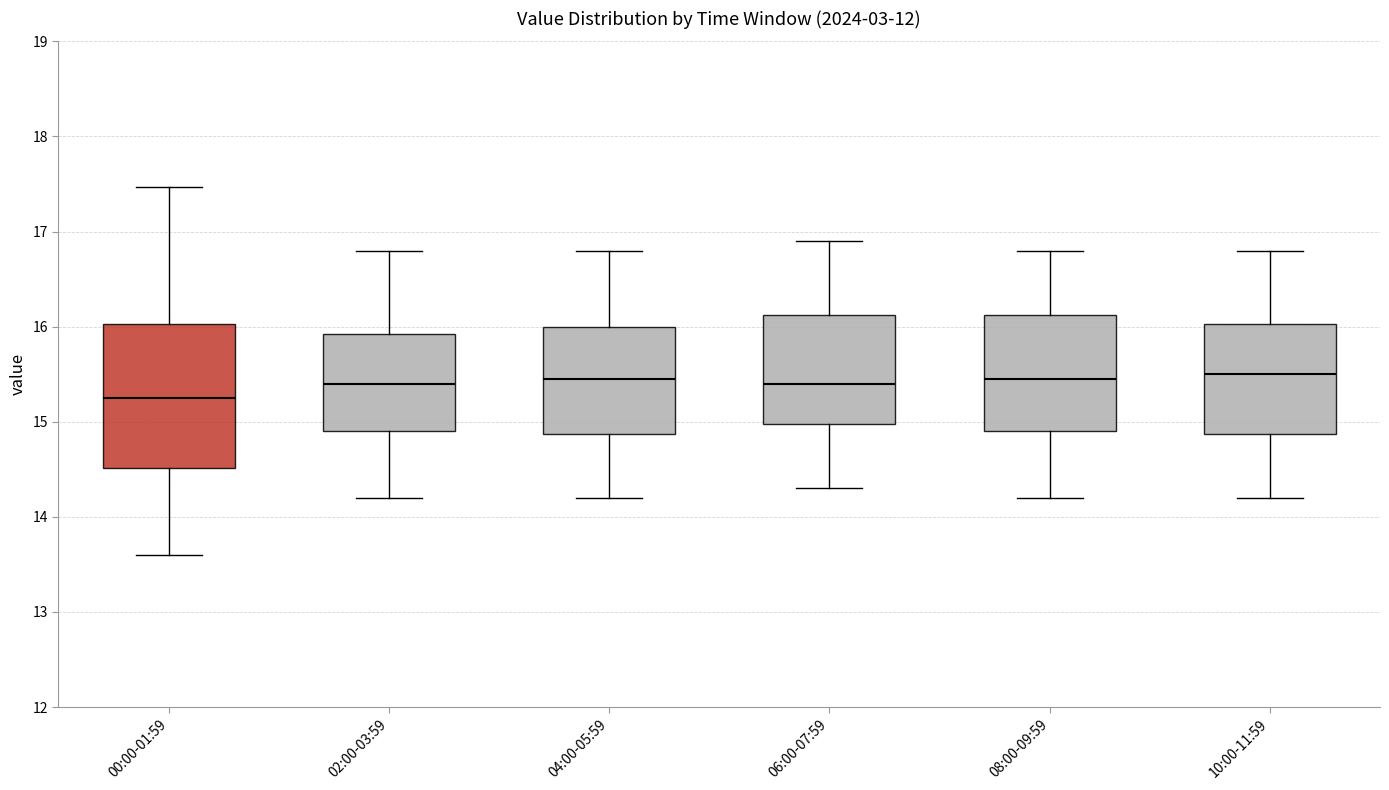

Reading left to right, transcribe this box plot: for each box, give where its median line is, the range the box spans, and where its two whiskers end, as read against the y-axis. The values are not printed on the chart, so give them approximately, as read against the axis.

00:00-01:59: median 15.3, box 14.5 to 16.0, whiskers 13.6 to 17.5
02:00-03:59: median 15.4, box 14.9 to 15.9, whiskers 14.2 to 16.8
04:00-05:59: median 15.5, box 14.9 to 16.0, whiskers 14.2 to 16.8
06:00-07:59: median 15.4, box 15.0 to 16.1, whiskers 14.3 to 16.9
08:00-09:59: median 15.5, box 14.9 to 16.1, whiskers 14.2 to 16.8
10:00-11:59: median 15.5, box 14.9 to 16.0, whiskers 14.2 to 16.8